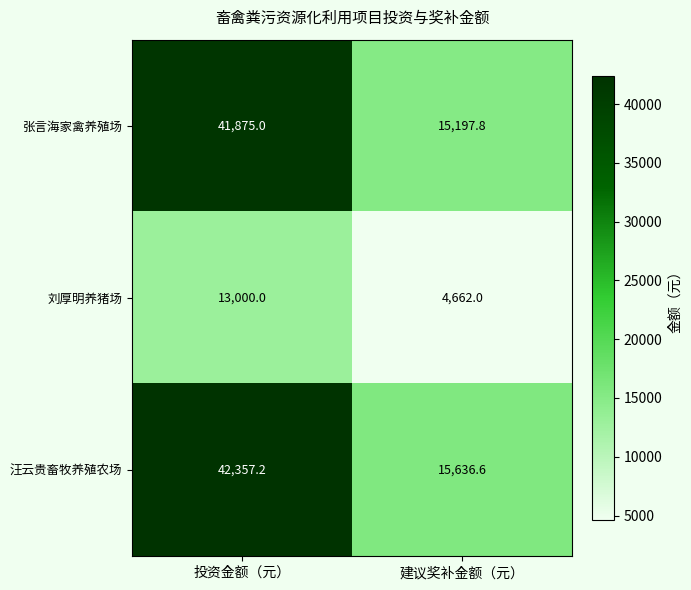

True or false: 汪云贵畜牧养殖农场 has a value of 62328.9 at 投资金额（元）.

False